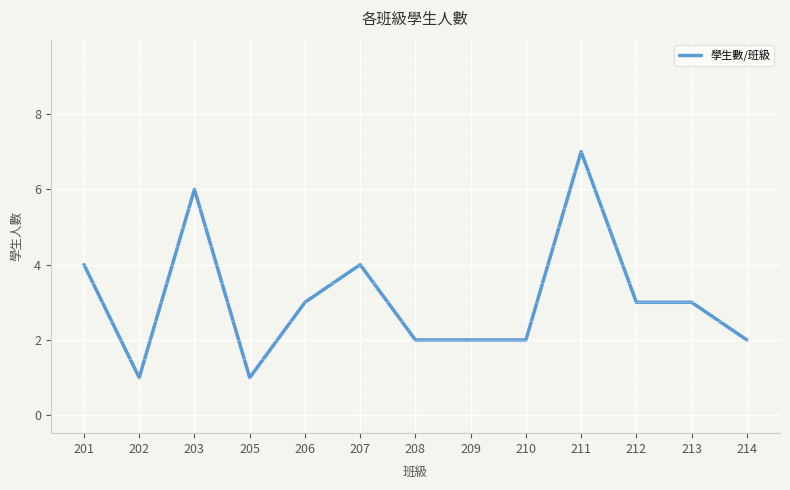

At which label does the data first exceed 3?

201